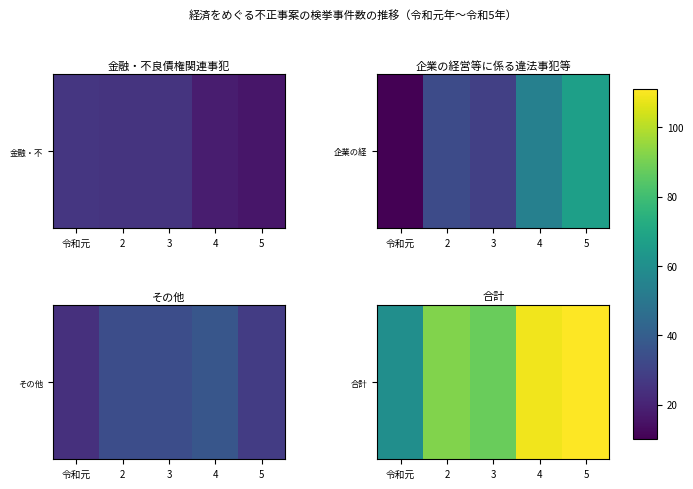

How many values are below 92?

2